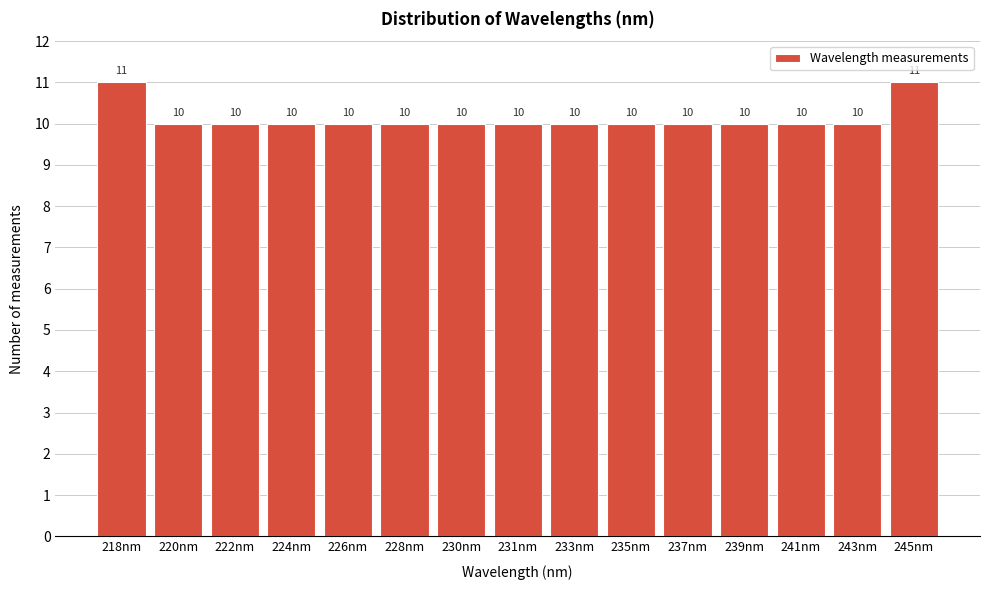

Reading right to left, what are all the values shown in this chart?

245nm=11	243nm=10	241nm=10	239nm=10	237nm=10	235nm=10	233nm=10	231nm=10	230nm=10	228nm=10	226nm=10	224nm=10	222nm=10	220nm=10	218nm=11